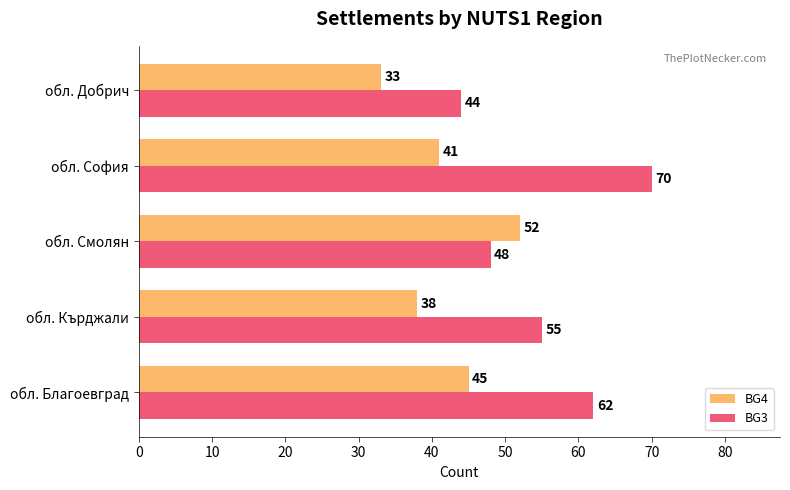

What is the sum of all BG3 values?

279